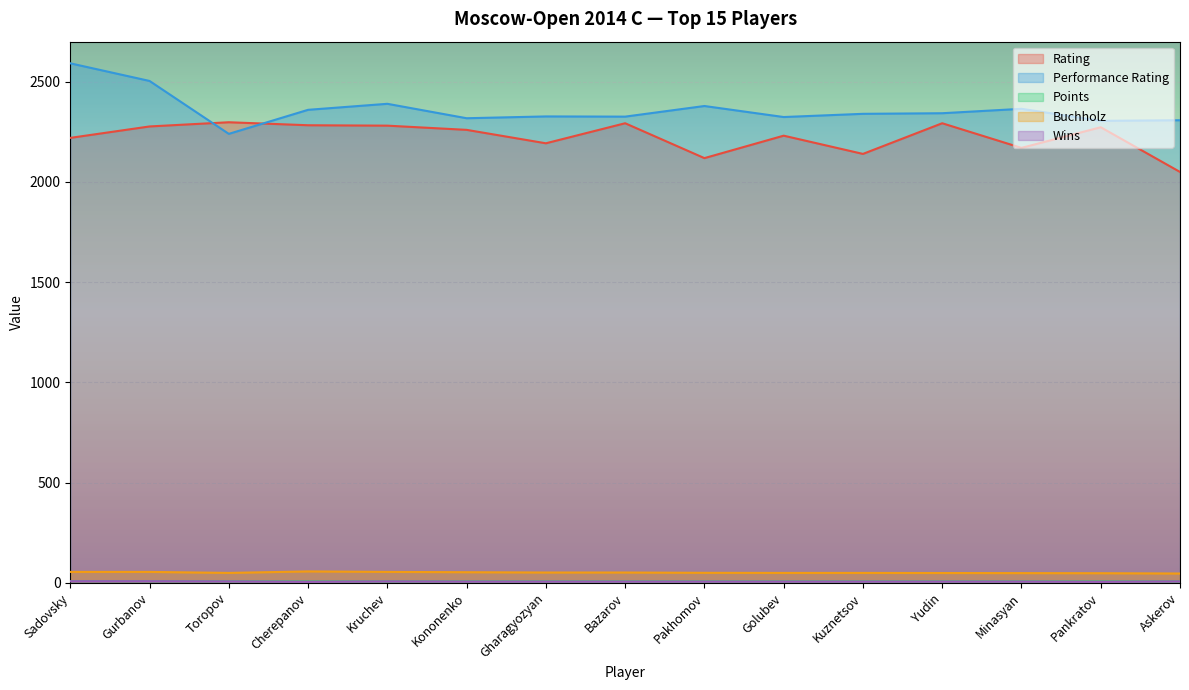

Which series changed the most between Pakhomov and Yudin?

Rating